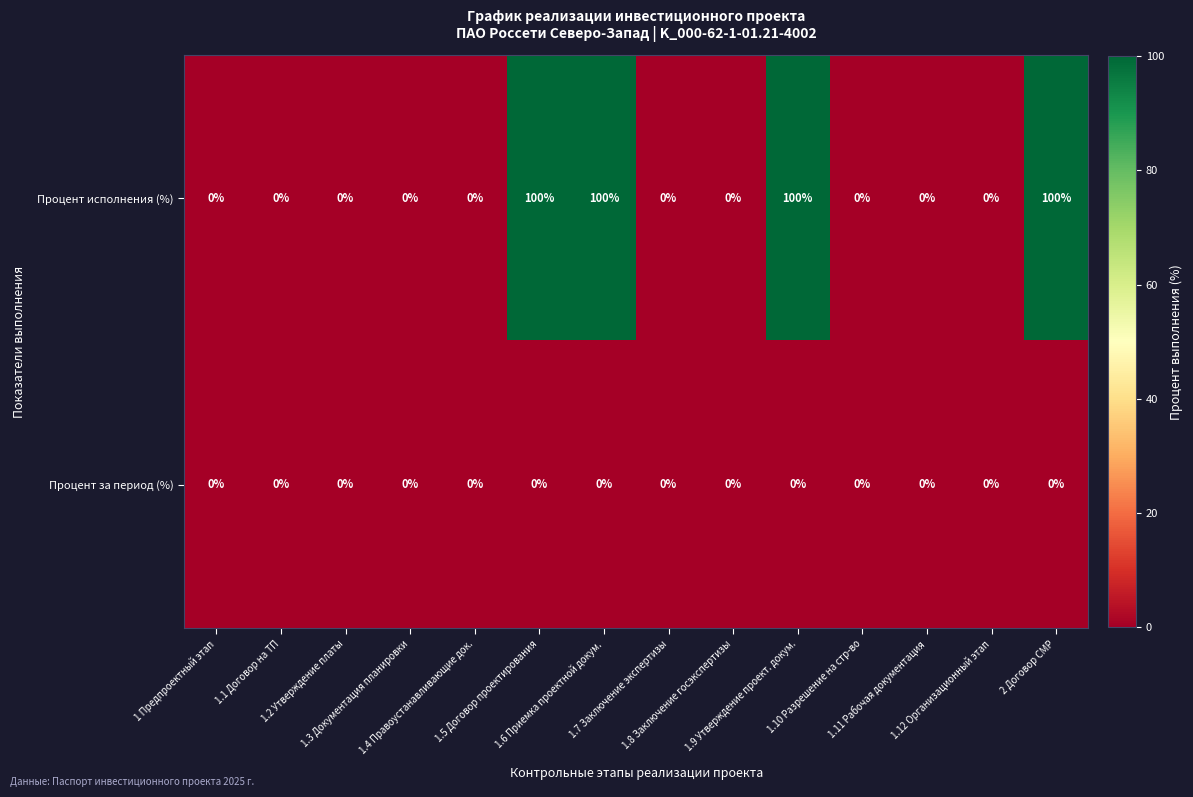

Which series has the widest spread of values?

Процент исполнения (%)